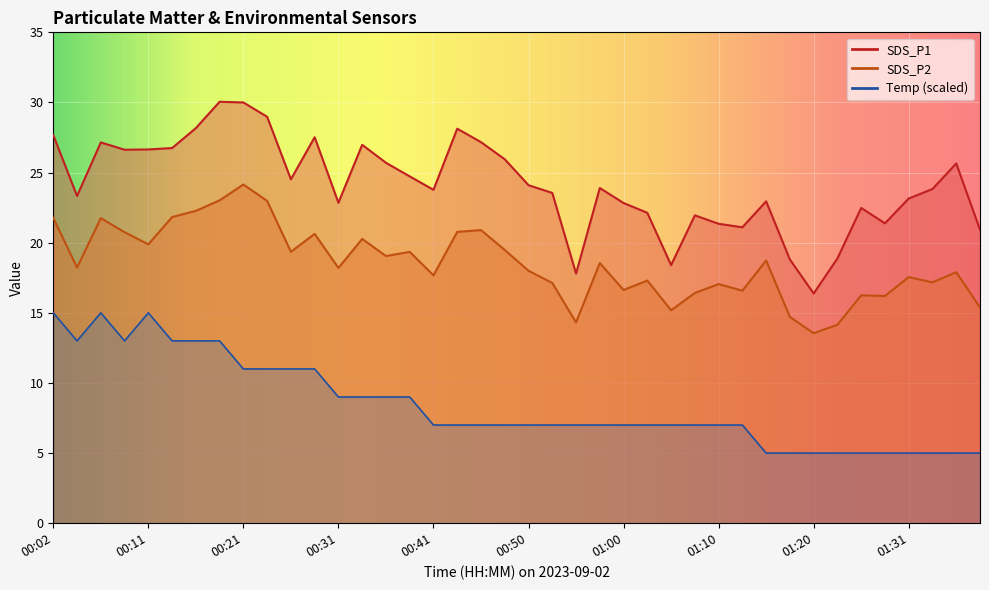

Reading right to left, transcribe all the data shown in this chart.

SDS_P1: 01:38=20.9	01:36=25.6	01:33=23.8	01:31=23.1	01:28=21.4	01:26=22.5	01:23=18.9	01:20=16.4	01:17=18.8	01:15=22.9	01:12=21.1	01:10=21.4	01:07=21.9	01:05=18.4	01:03=22.1	01:00=22.8	00:58=23.9	00:55=17.8	00:53=23.6	00:50=24.1	00:48=25.9	00:46=27.2	00:43=28.1	00:41=23.8	00:38=24.7	00:36=25.7	00:33=27.0	00:31=22.9	00:28=27.5	00:26=24.5	00:24=29.0	00:21=30.0	00:19=30.1	00:16=28.2	00:14=26.8	00:11=26.6	00:09=26.6	00:06=27.1	00:04=23.3	00:02=27.7
SDS_P2: 01:38=15.4	01:36=17.9	01:33=17.2	01:31=17.6	01:28=16.2	01:26=16.2	01:23=14.2	01:20=13.6	01:17=14.7	01:15=18.7	01:12=16.6	01:10=17.1	01:07=16.4	01:05=15.2	01:03=17.3	01:00=16.6	00:58=18.6	00:55=14.3	00:53=17.1	00:50=18.0	00:48=19.5	00:46=20.9	00:43=20.8	00:41=17.7	00:38=19.4	00:36=19.1	00:33=20.3	00:31=18.2	00:28=20.6	00:26=19.4	00:24=23.0	00:21=24.1	00:19=23.0	00:16=22.3	00:14=21.8	00:11=19.9	00:09=20.8	00:06=21.8	00:04=18.2	00:02=21.8